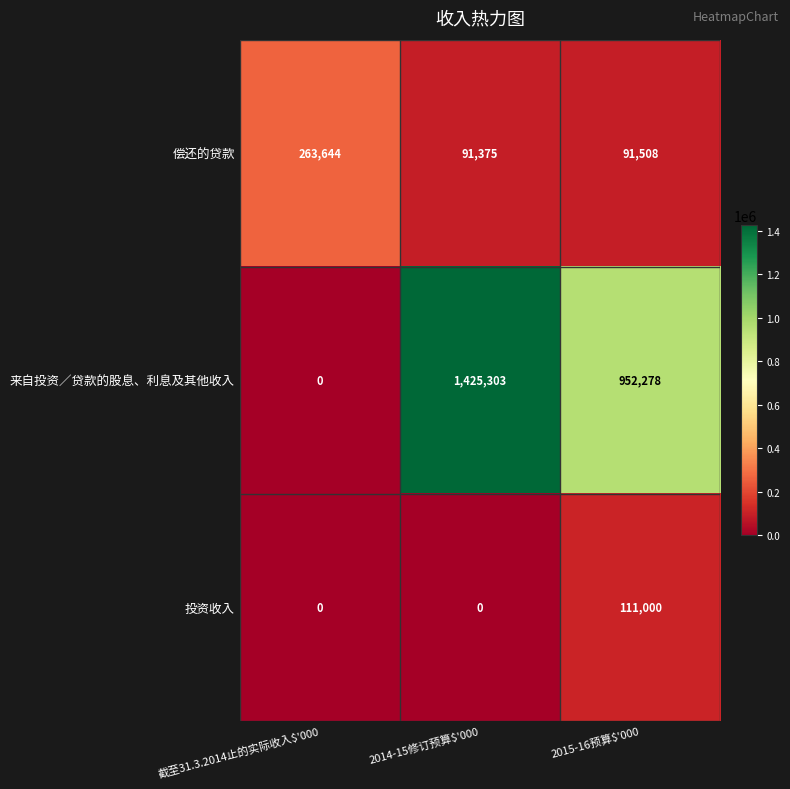

How many values in the 偿还的贷款 series are below 91508?

1